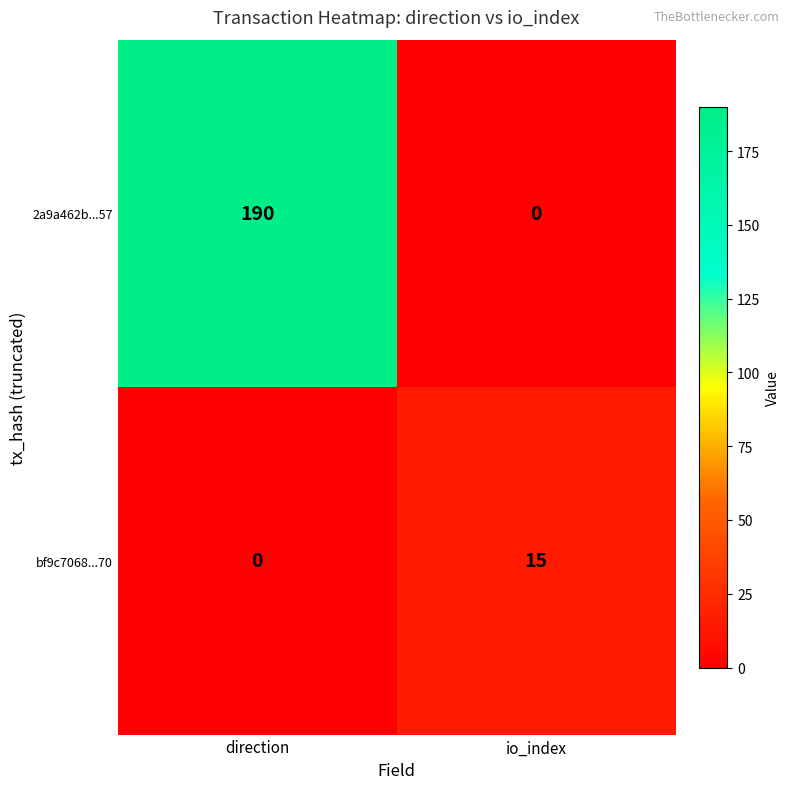

Rank the series by their average value, from lowest to highest.

bf9c7068...70, 2a9a462b...57